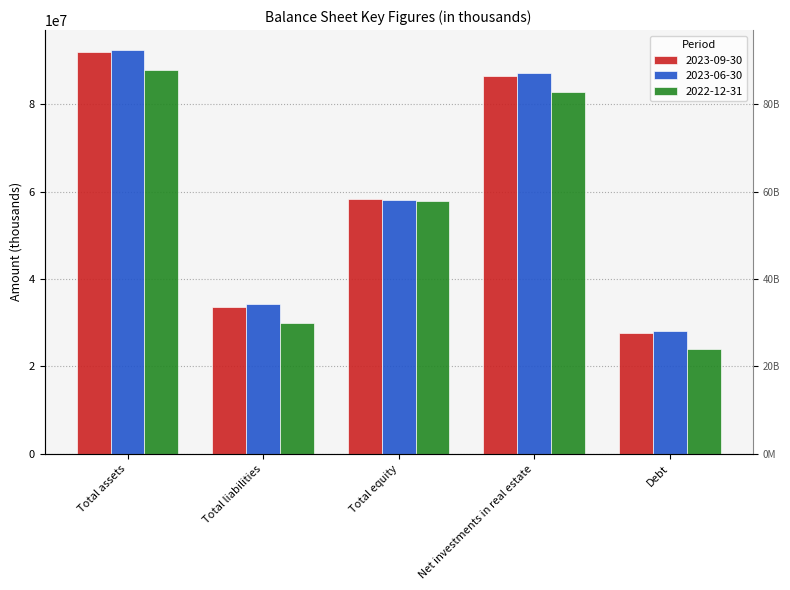

What is the sum of all 2023-06-30 values?

300034600